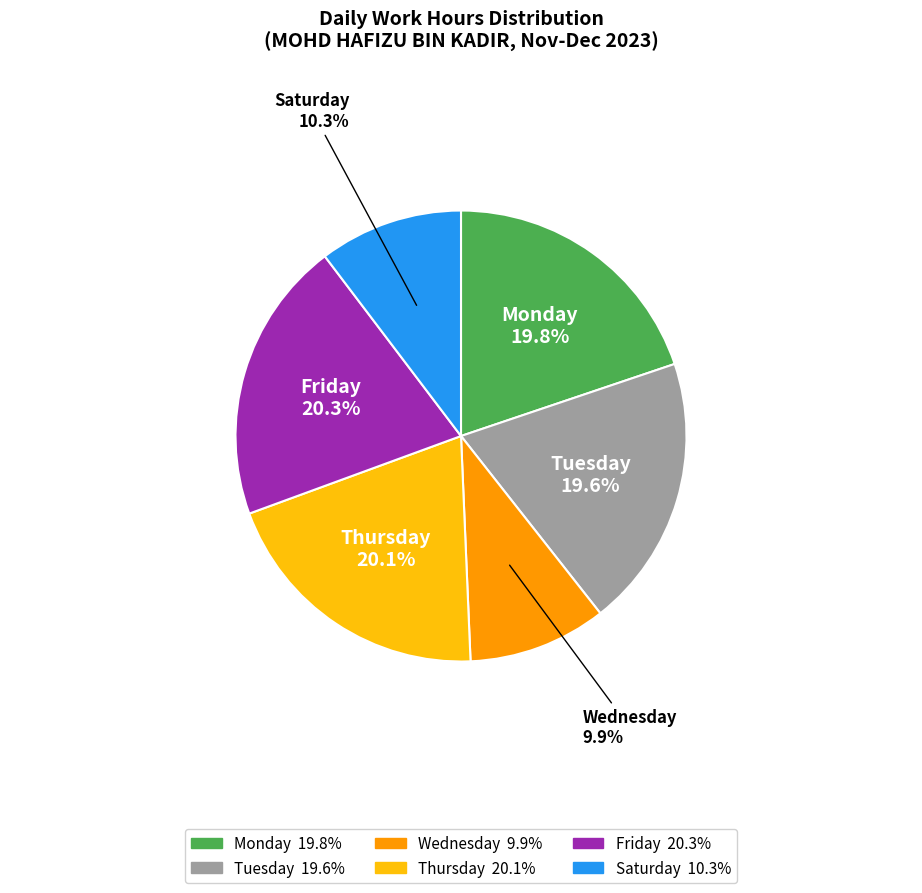

Do Monday and Friday together represent more than half of the pie?

No